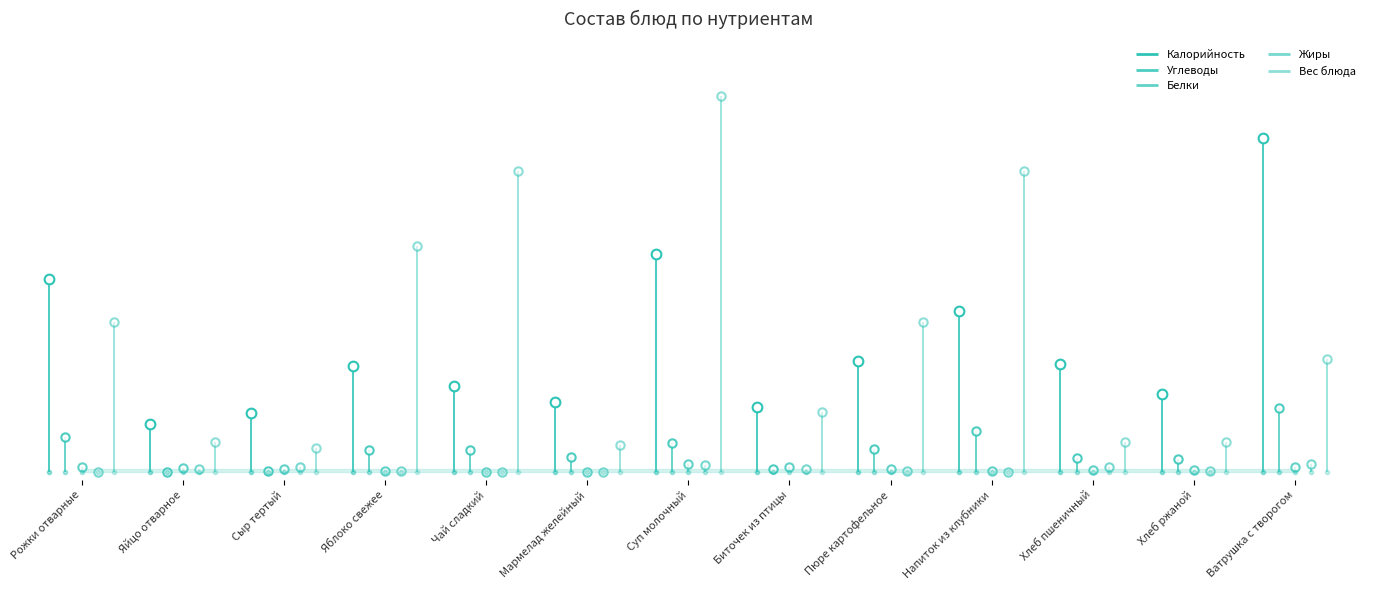

True or false: Вес блюда and Жиры cross at least once.

False